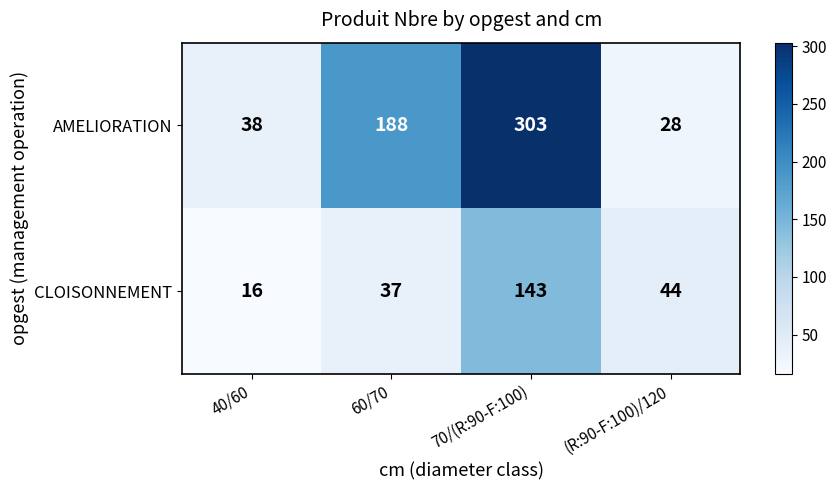

Which series has the largest range (max minus min)?

AMELIORATION